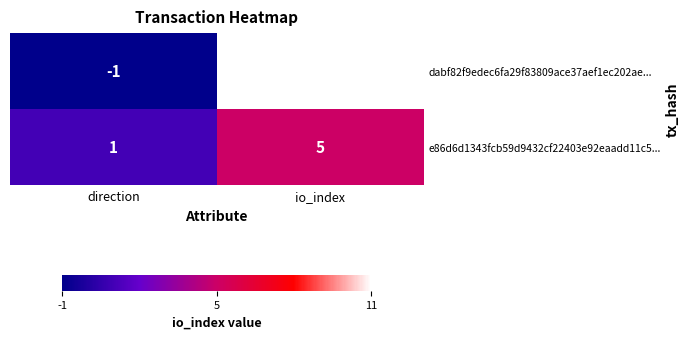

Is it true that dabf82f9edec6fa29f83809ace37aef1ec202ae... equals 15 at io_index?

False